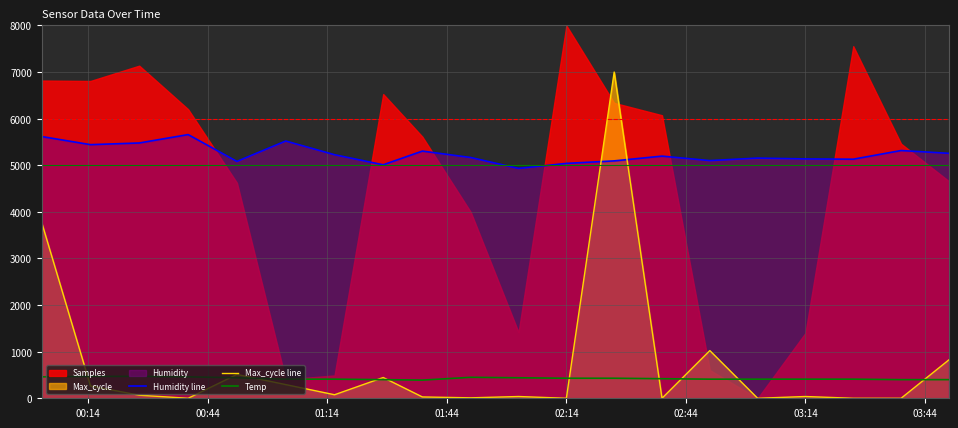

Which series ends up on top after the final intersection of Max_cycle line and Humidity line?

Humidity line